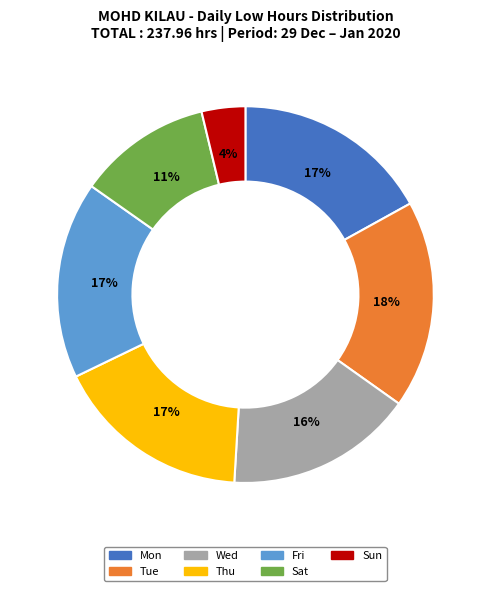

Is there any slice that represents more than half of the pie?

No